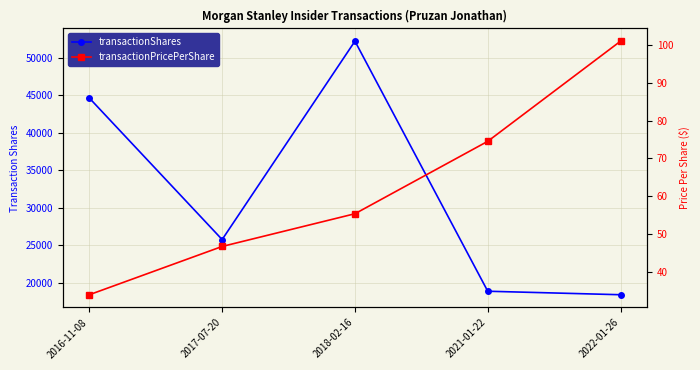

Is it true that transactionPricePerShare equals 101.0 at 2022-01-26?

True